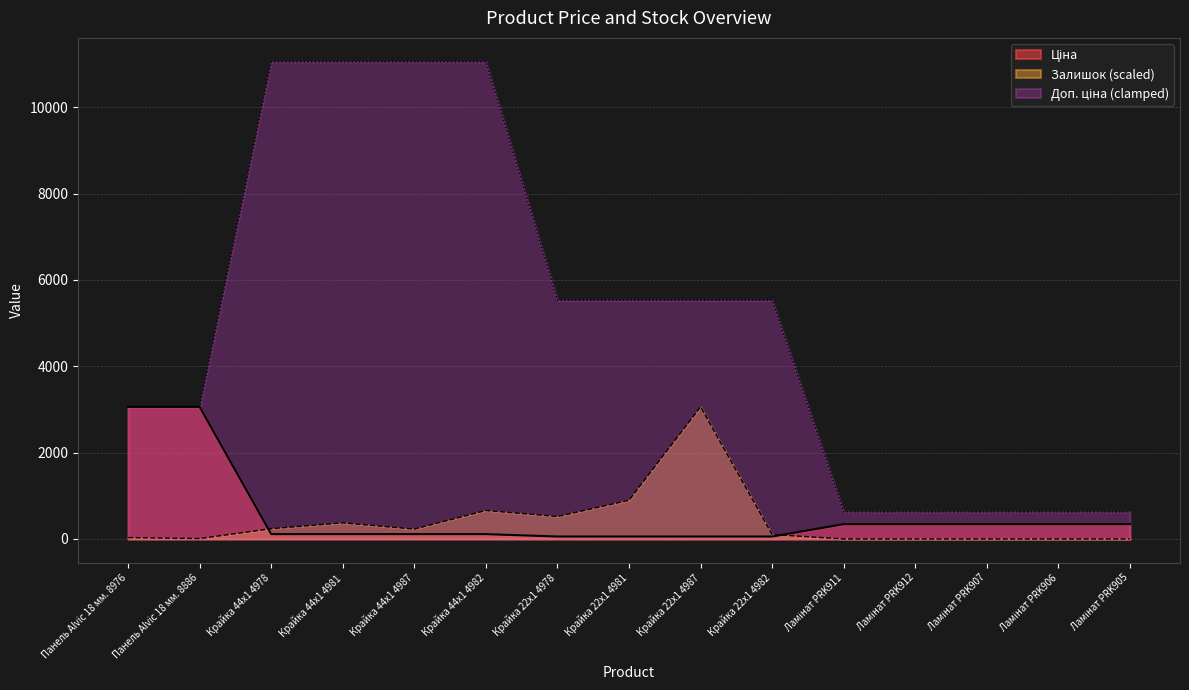

Which label corresponds to the largest value in the chart?

Крайка 44x1 4978